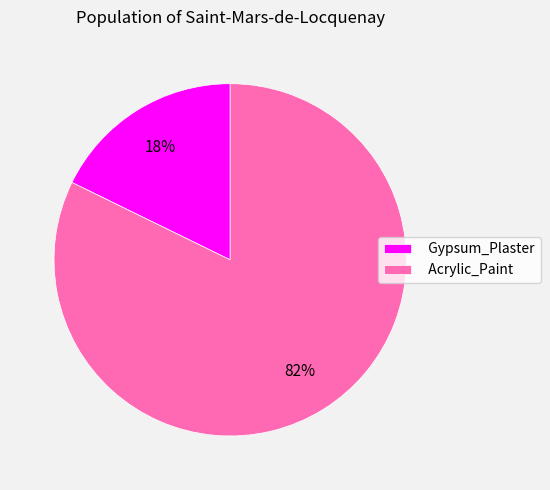

Which slice represents more than half of the pie?

Acrylic_Paint